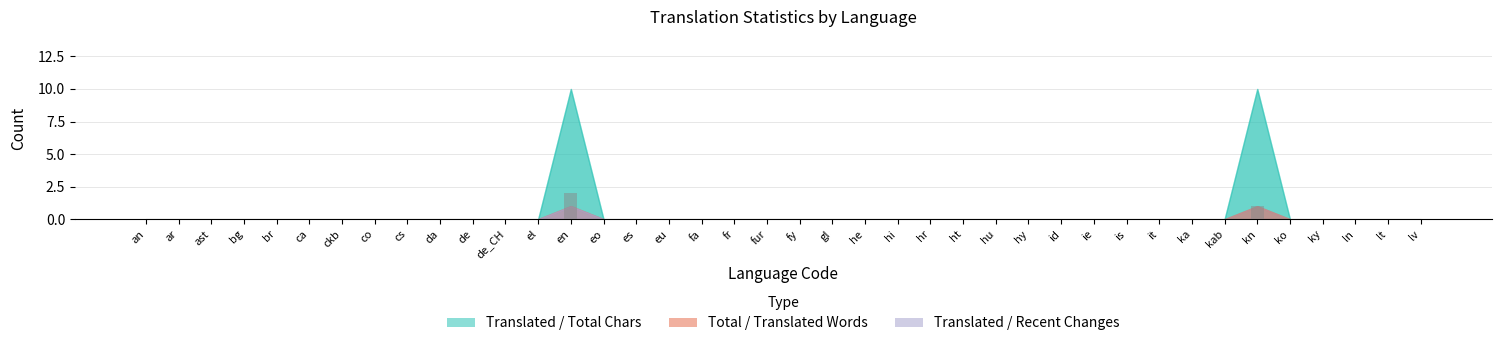

Which category has the highest value across all series?

en